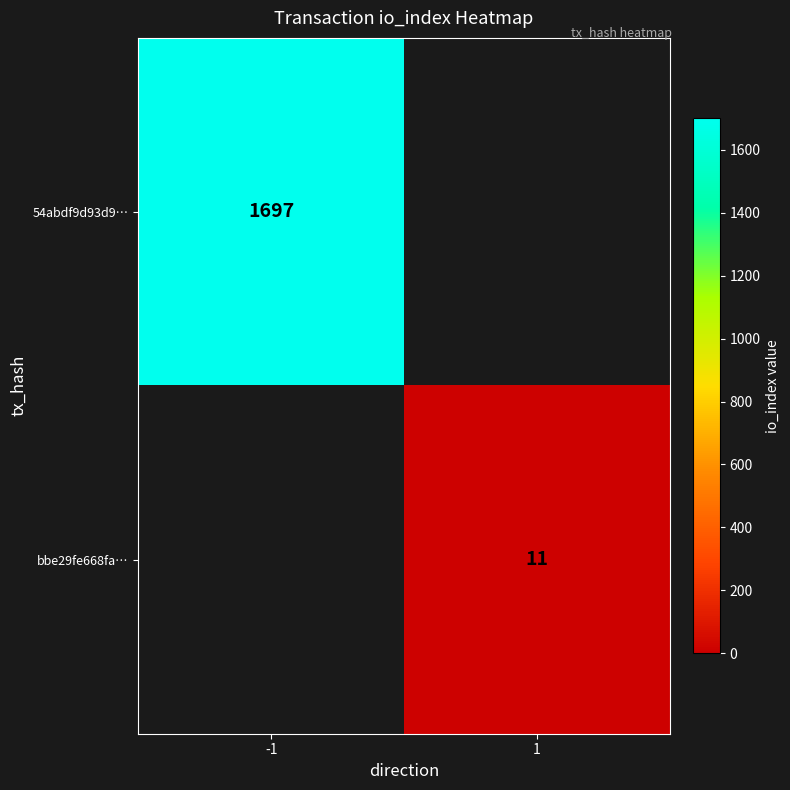

Is the value of 54abdf9d93d9… at 1 greater than the value of bbe29fe668fa… at 1?

No